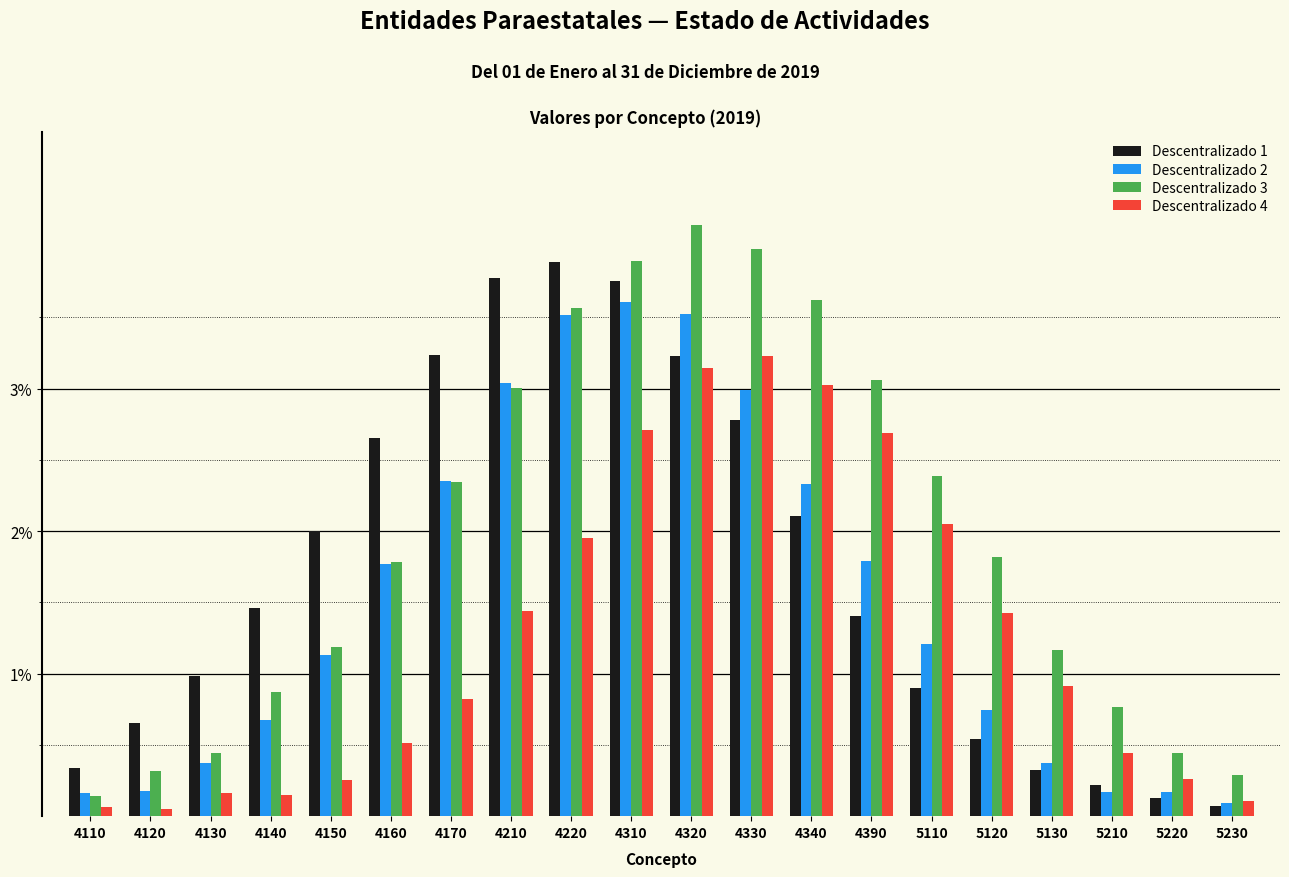

True or false: Descentralizado 2 has a value of 0.2 at 5220.

True